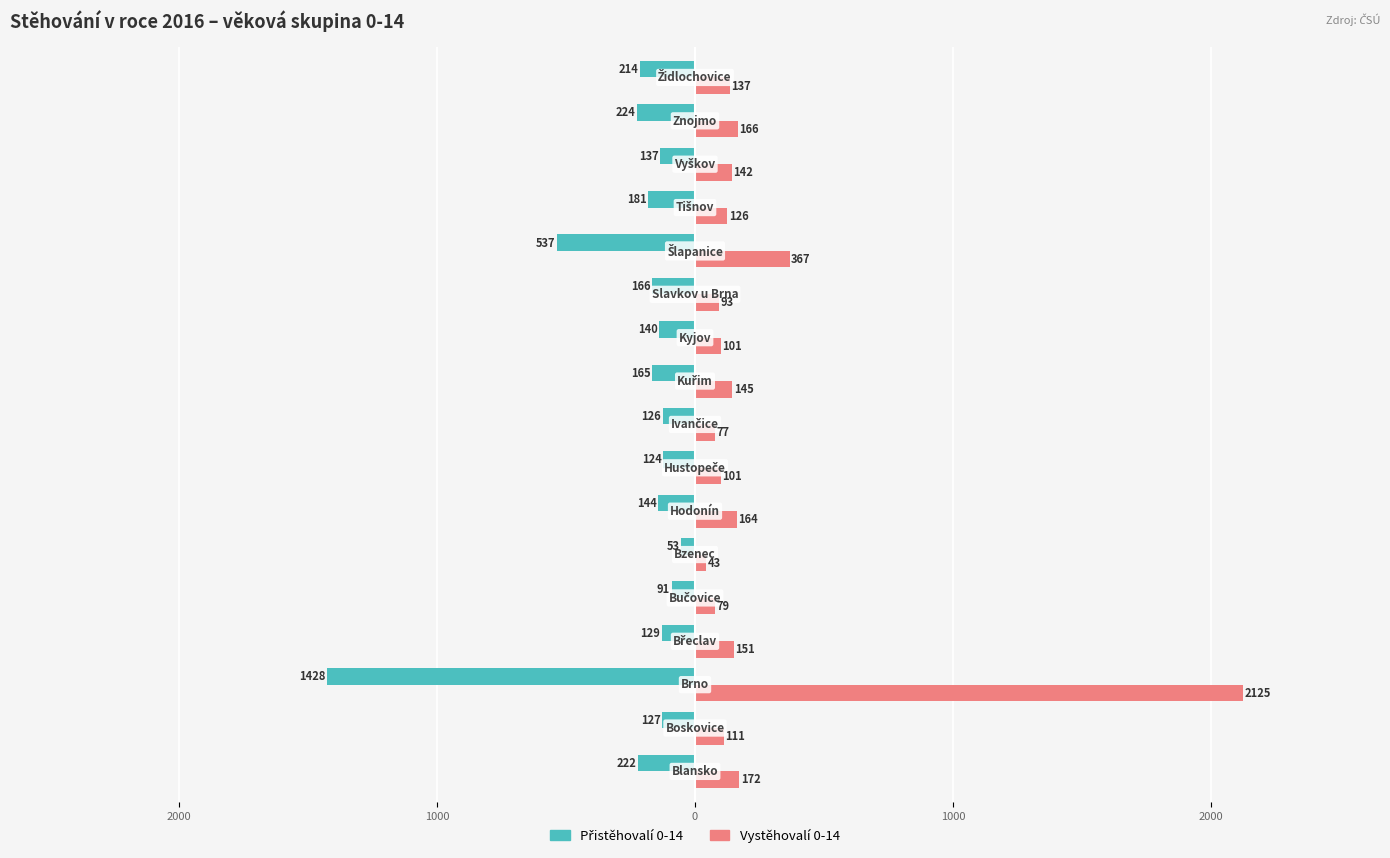

Which series has the largest range (max minus min)?

Vystěhovalí 0-14